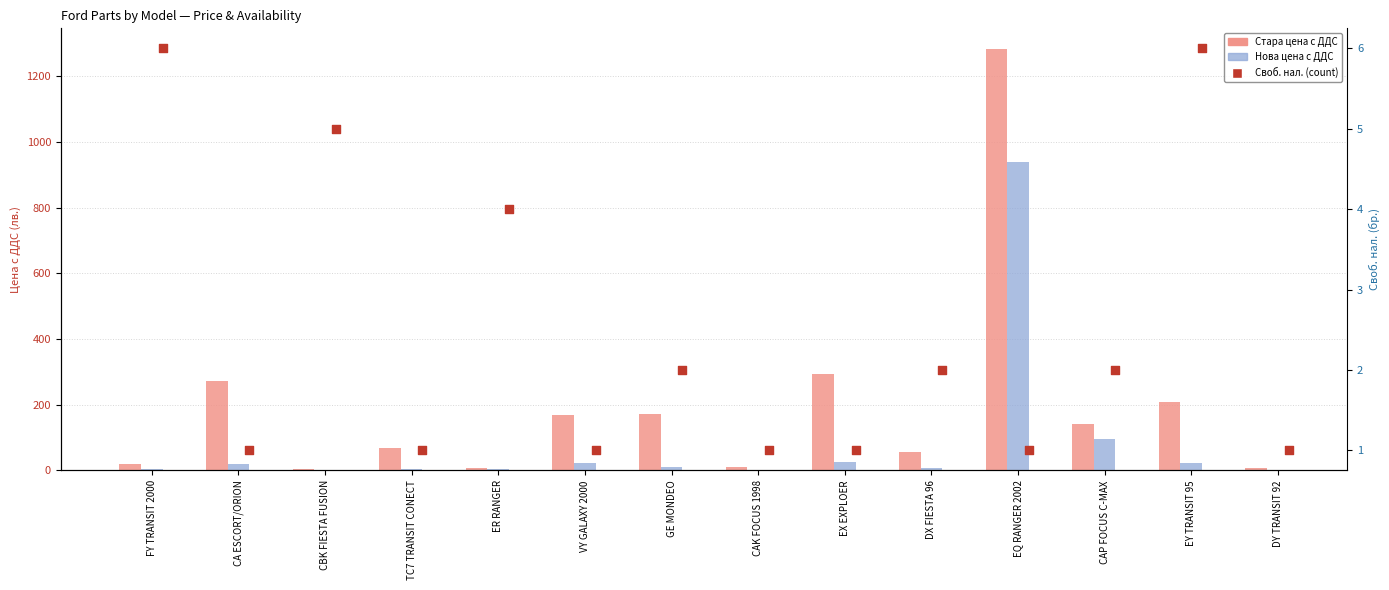

At how many categories does at least one series exceed 352?

1